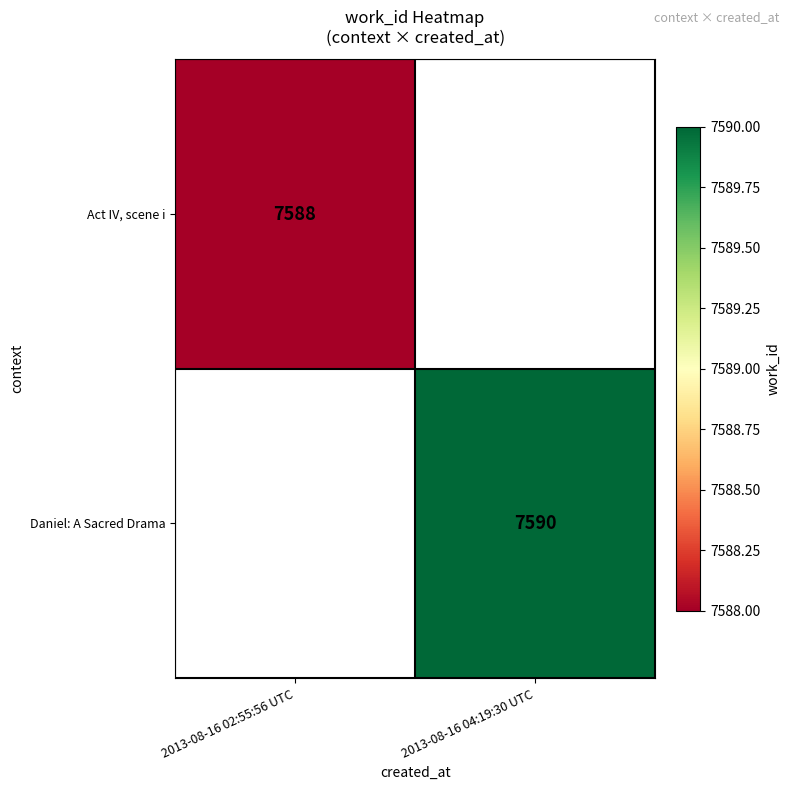

Which category has the lowest value across all series?

2013-08-16 02:55:56 UTC